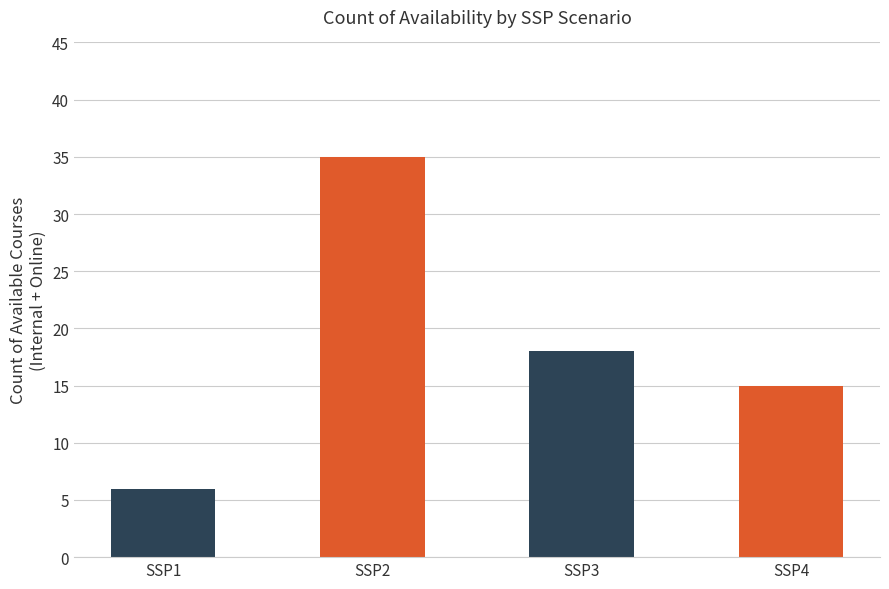

What is the difference between the maximum and minimum values?

29